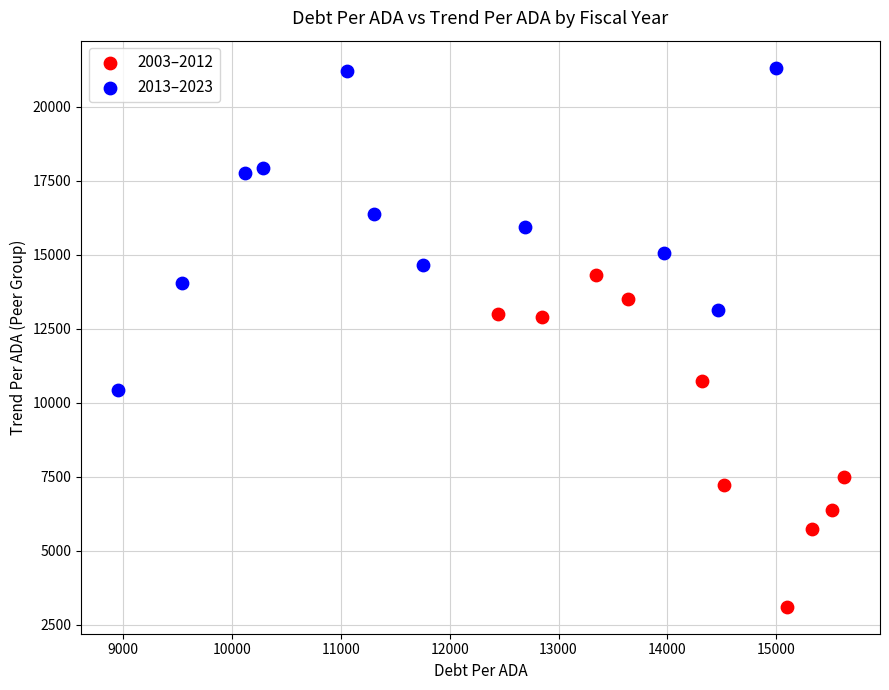

What are all the series names shown in the legend?

2003–2012, 2013–2023